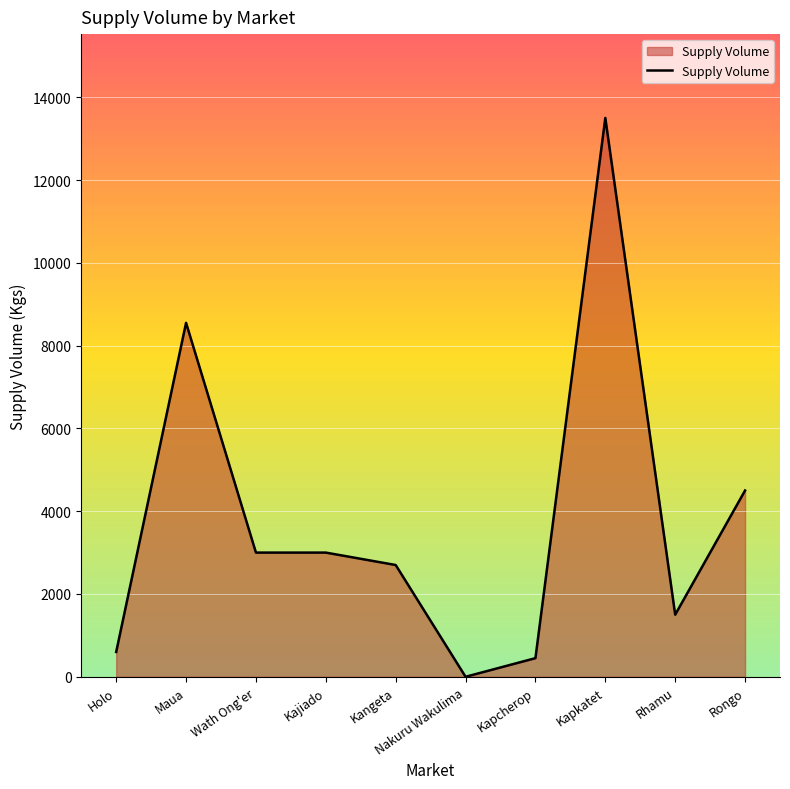

The chart shows a value of 844 at Kangeta. True or false?

False